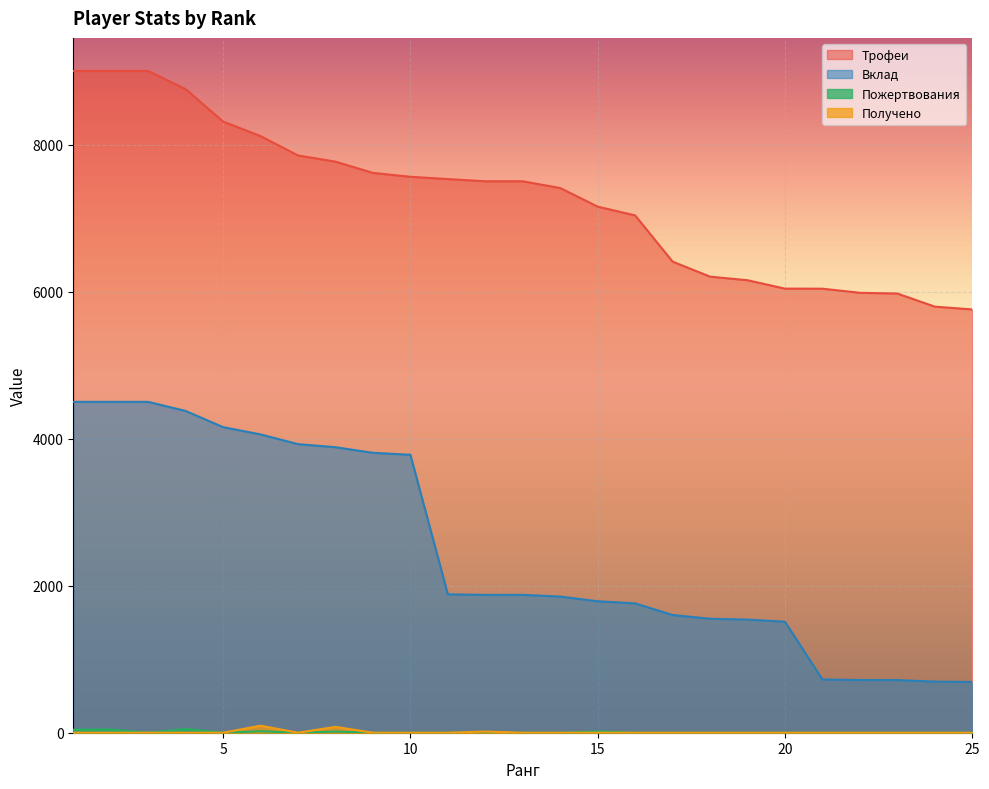

What is the sum of the Трофеи values at 16 and 22?

13019